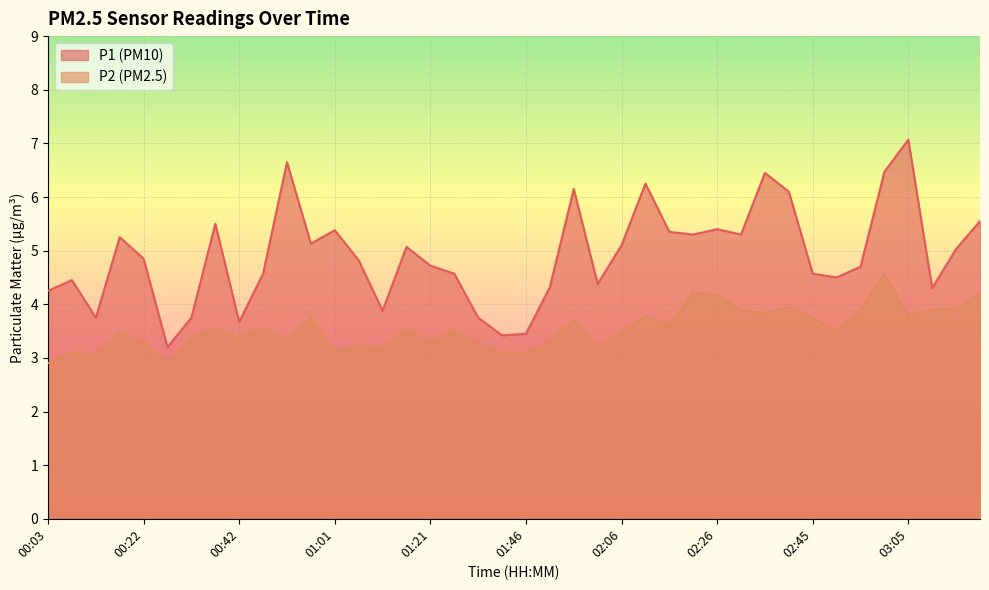

Rank the series at 01:42 from lowest to highest value.

P2, P1